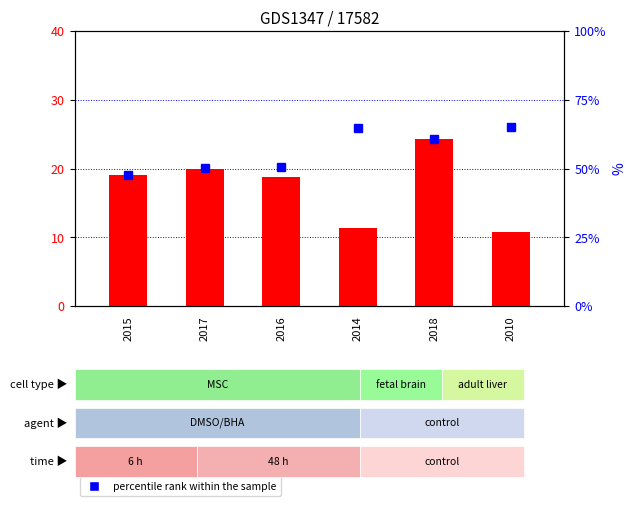

What position from the left is 2018?

5